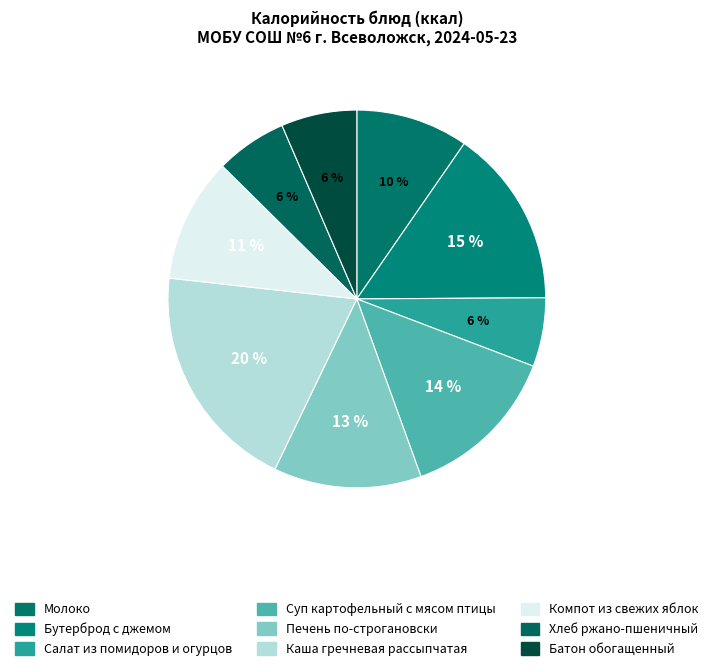

To the nearest percent, what is the difference between the Компот из свежих яблок and Хлеб ржано-пшеничный slice percentages?

5%